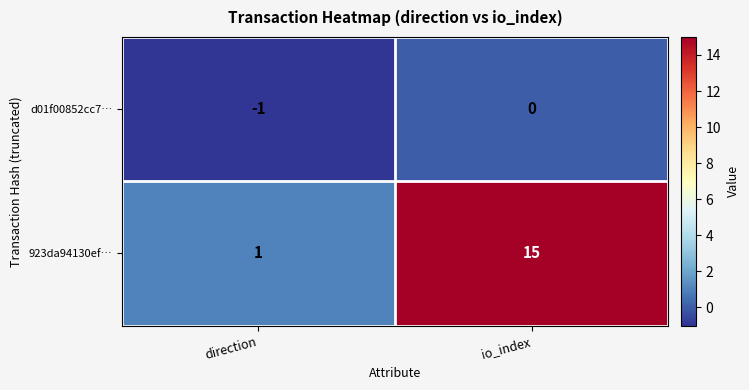

Count the number of categories in the chart.

2